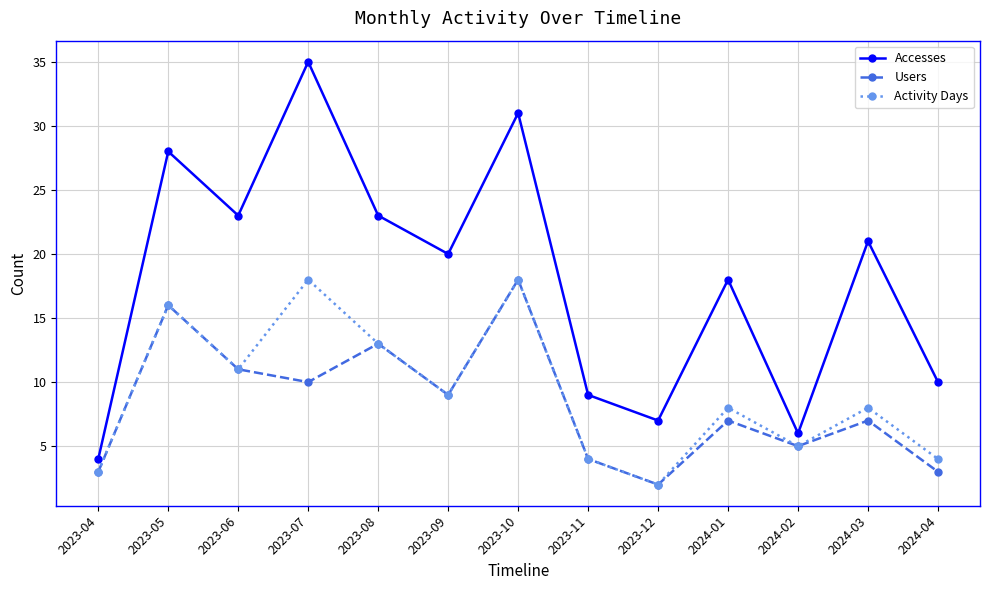

True or false: Accesses and Users intersect in this chart.

False